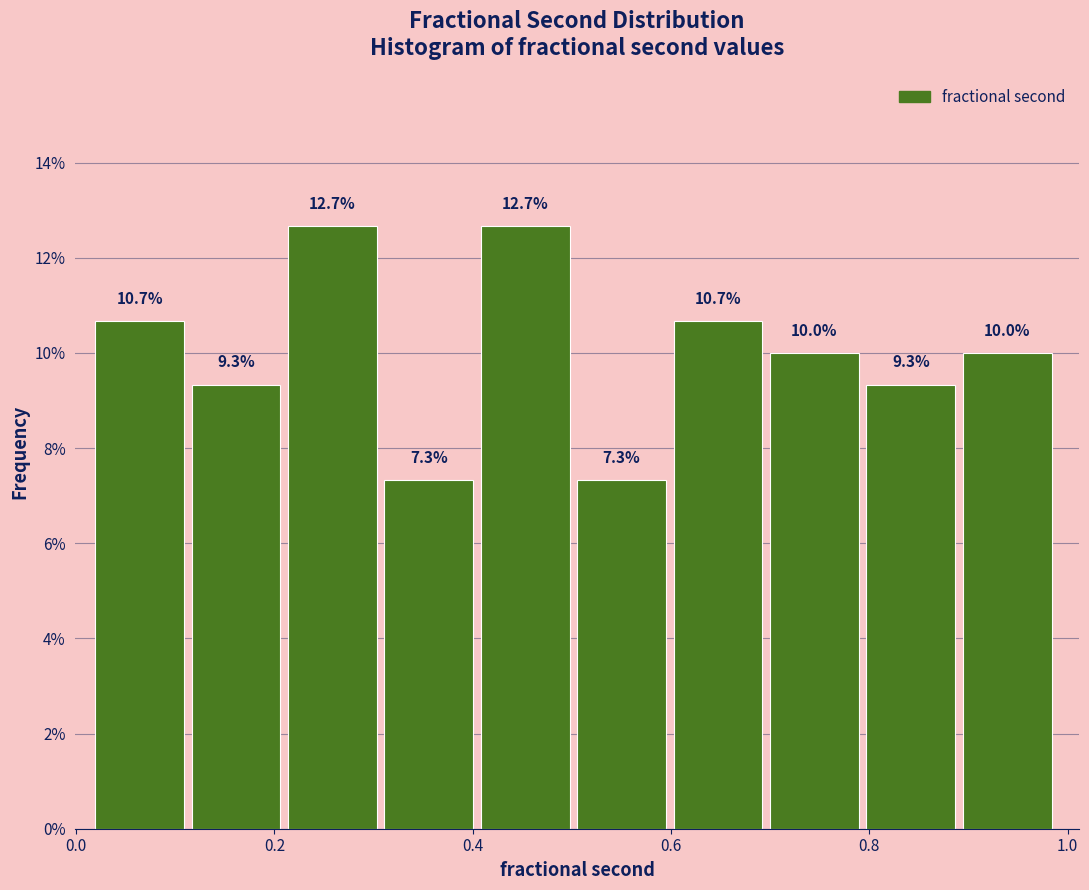

Reading left to right, transcribe this chart: for each bar, give the range it covers on the x-axis and its height. The bar edges are not printed on the chart, so give them approximately, as read against the axis.

0.02 to 0.12: 10.7
0.12 to 0.22: 9.3
0.22 to 0.32: 12.7
0.32 to 0.40: 7.3
0.40 to 0.50: 12.7
0.50 to 0.60: 7.3
0.60 to 0.70: 10.7
0.70 to 0.80: 10.0
0.80 to 0.90: 9.3
0.90 to 1.00: 10.0